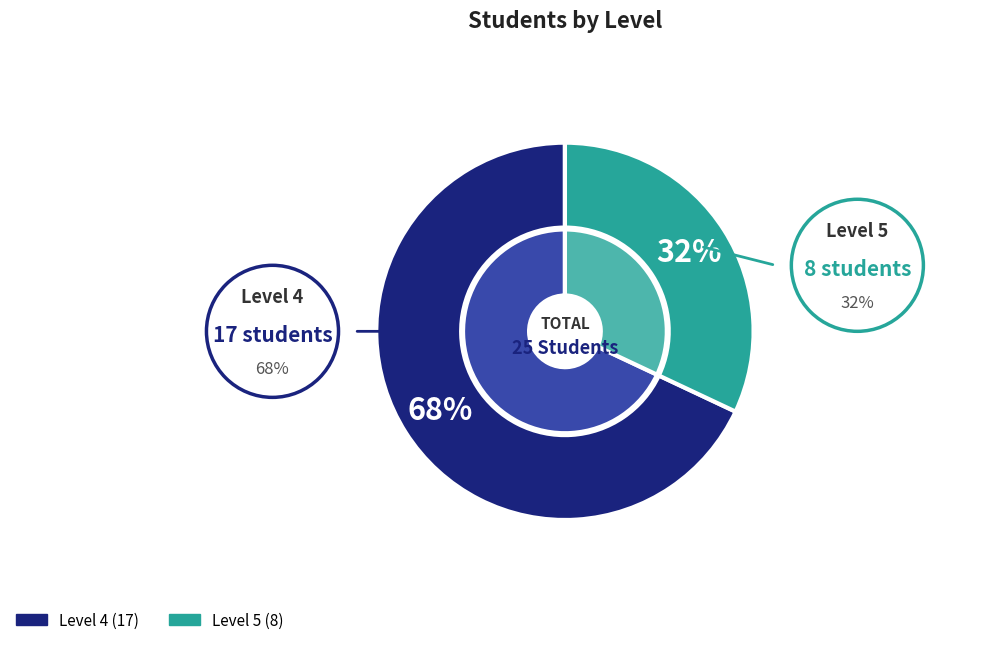

How many slices are in this pie chart?

2